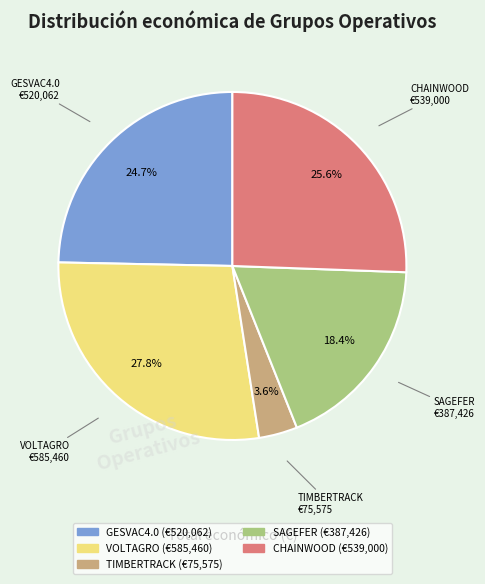

To the nearest percent, what is the difference between the GESVAC4.0 and TIMBERTRACK slice percentages?

21%